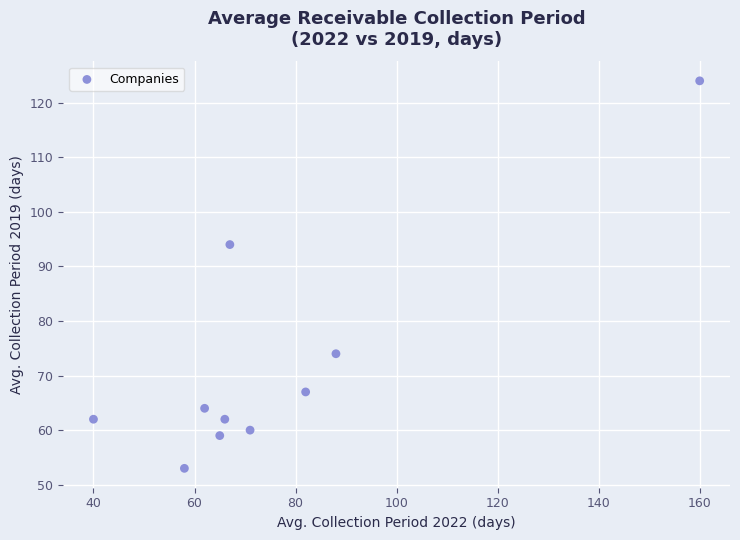

What Y value in the scatter plot is closest to 88?

94